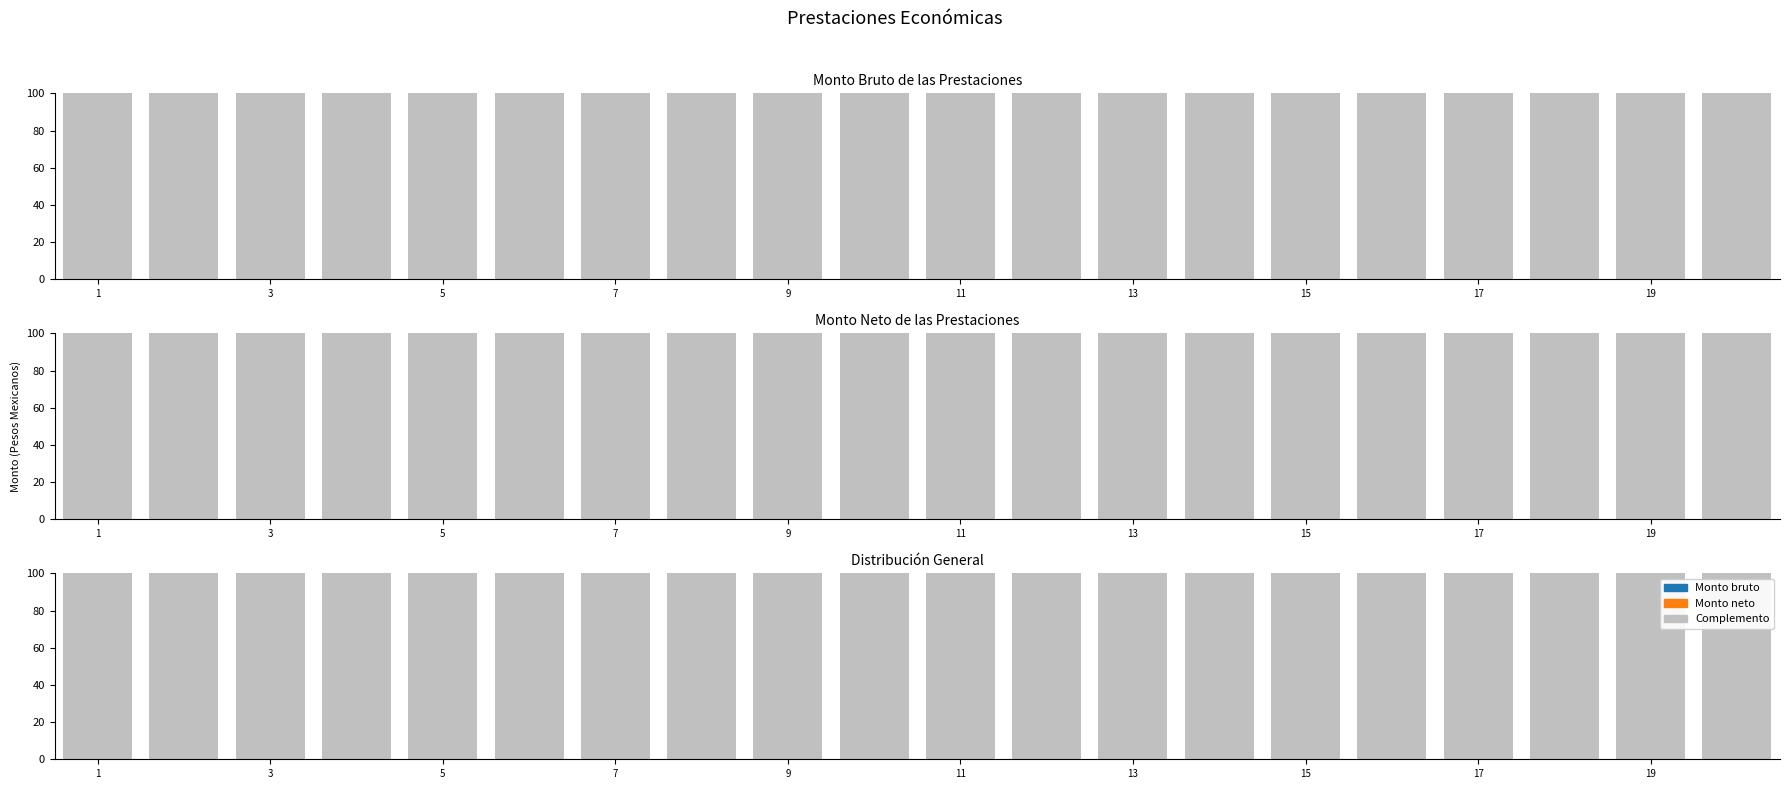

True or false: Complemento has a value of 133 at 17.

False